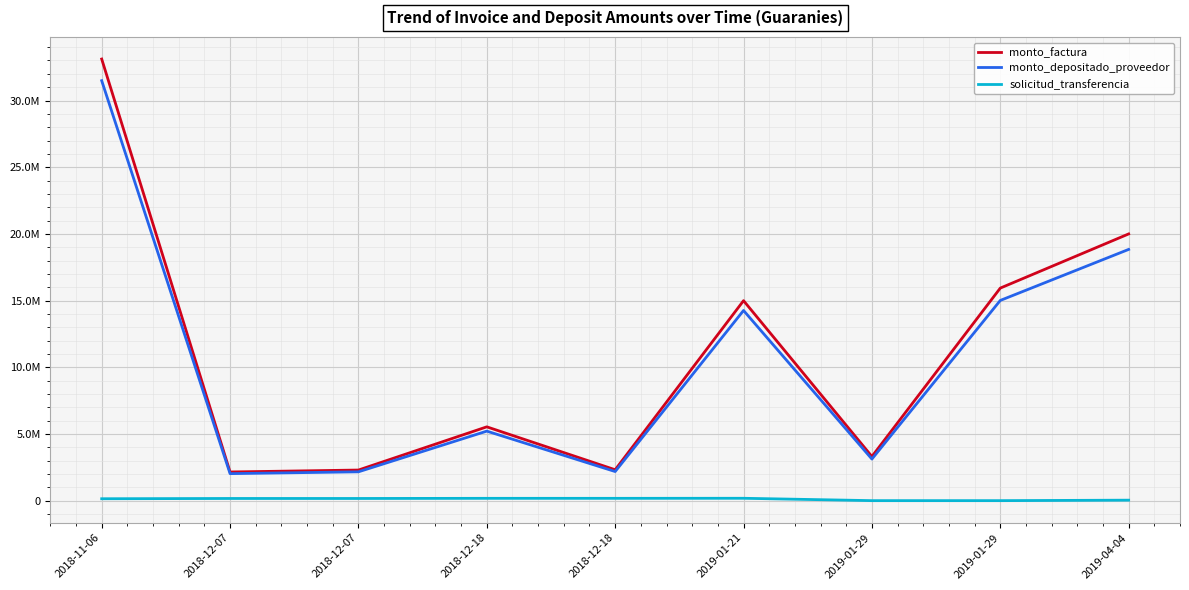

What are all the series names shown in the legend?

monto_factura, monto_depositado_proveedor, solicitud_transferencia